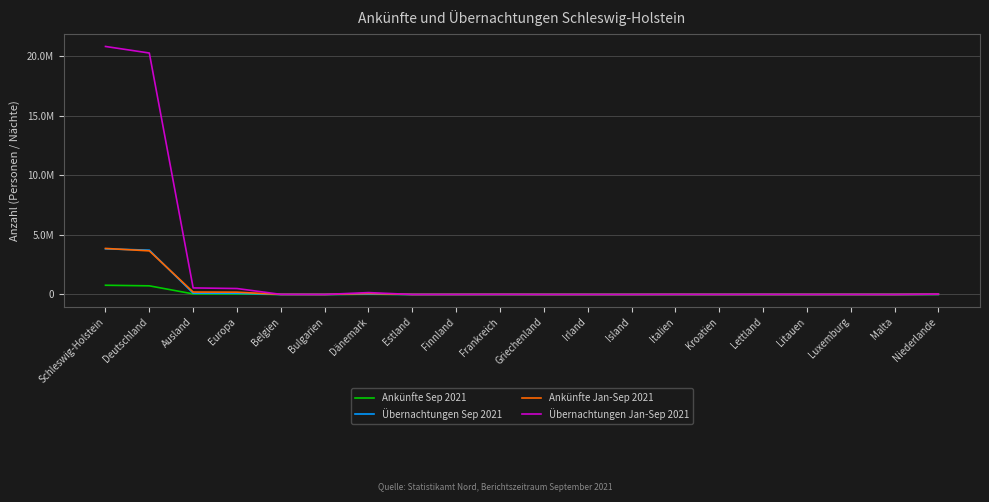

Is it true that Ankünfte Sep 2021 equals 830 at Finnland?

True